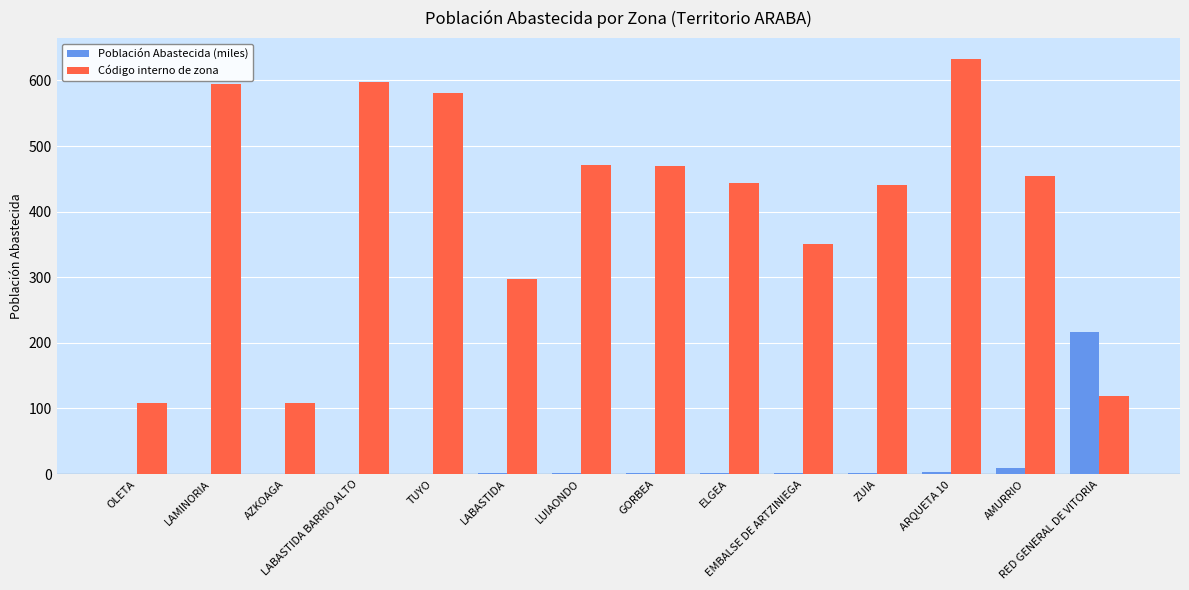

What is the maximum value shown in the chart?

633.0